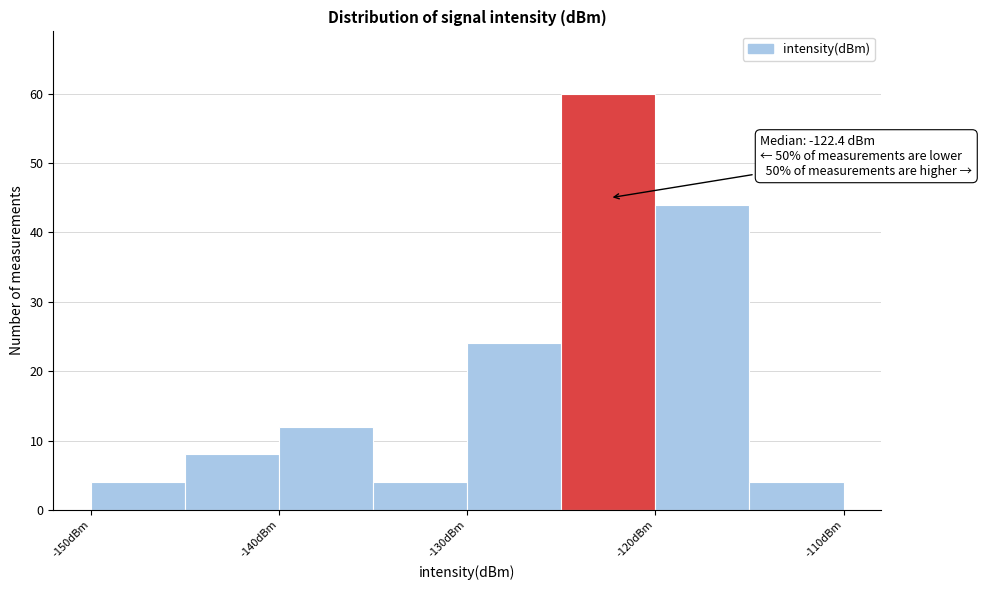

Over which range of the x-axis is the bar tallest?

-125 to -120